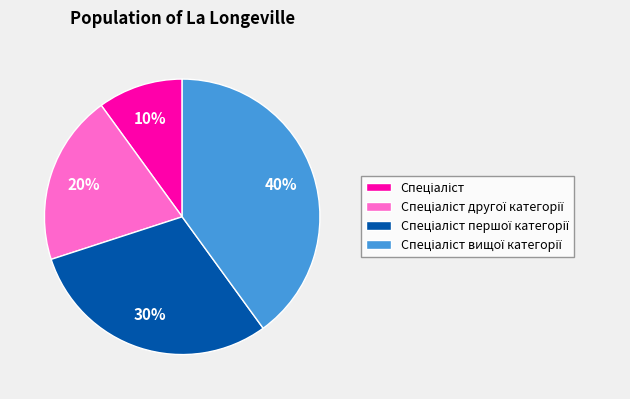

Is there any slice that represents more than half of the pie?

No